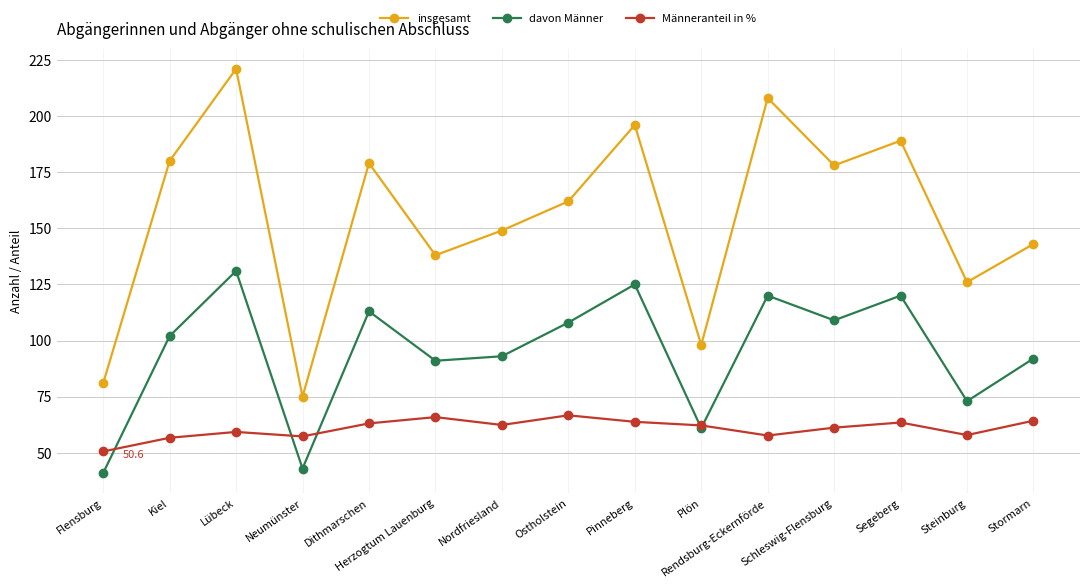

How many categories are shown in the chart?

15